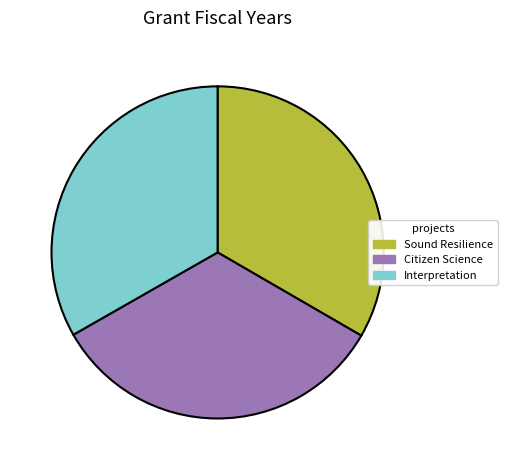

Does any single category account for the majority?

No